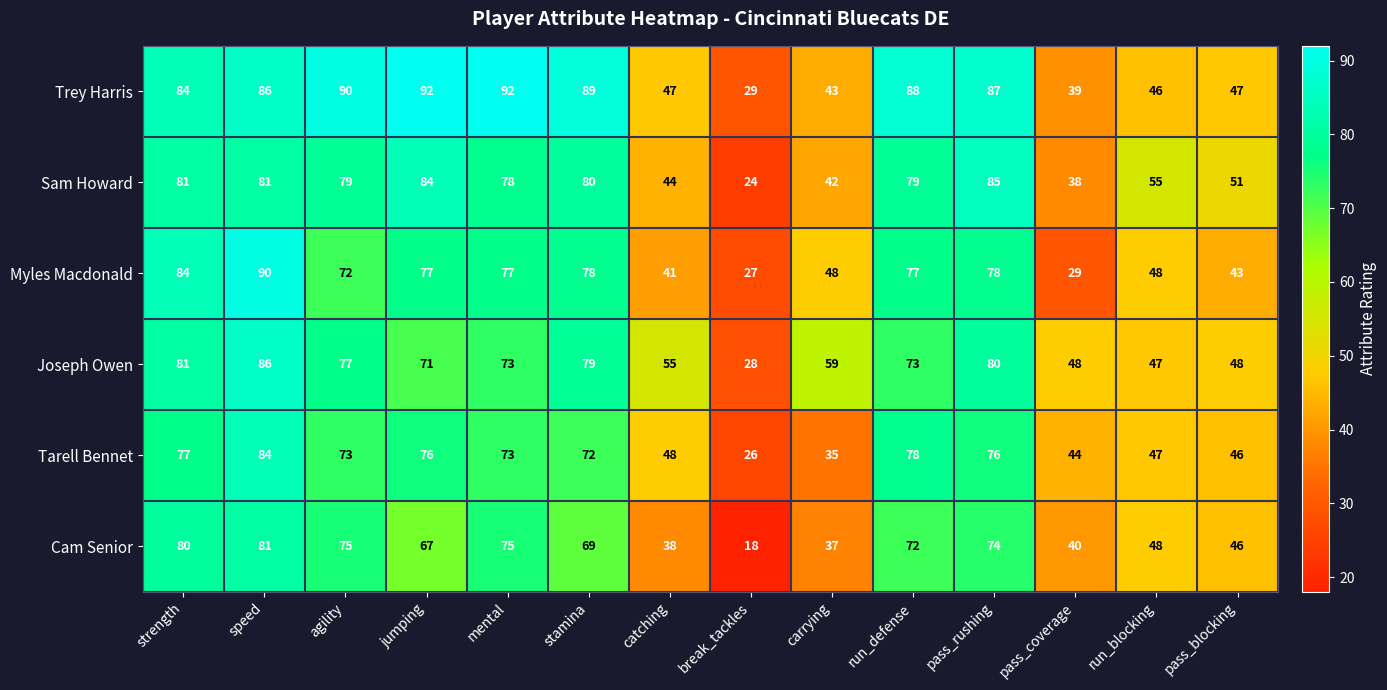

What is the difference between the maximum and minimum values in the Sam Howard series?

61